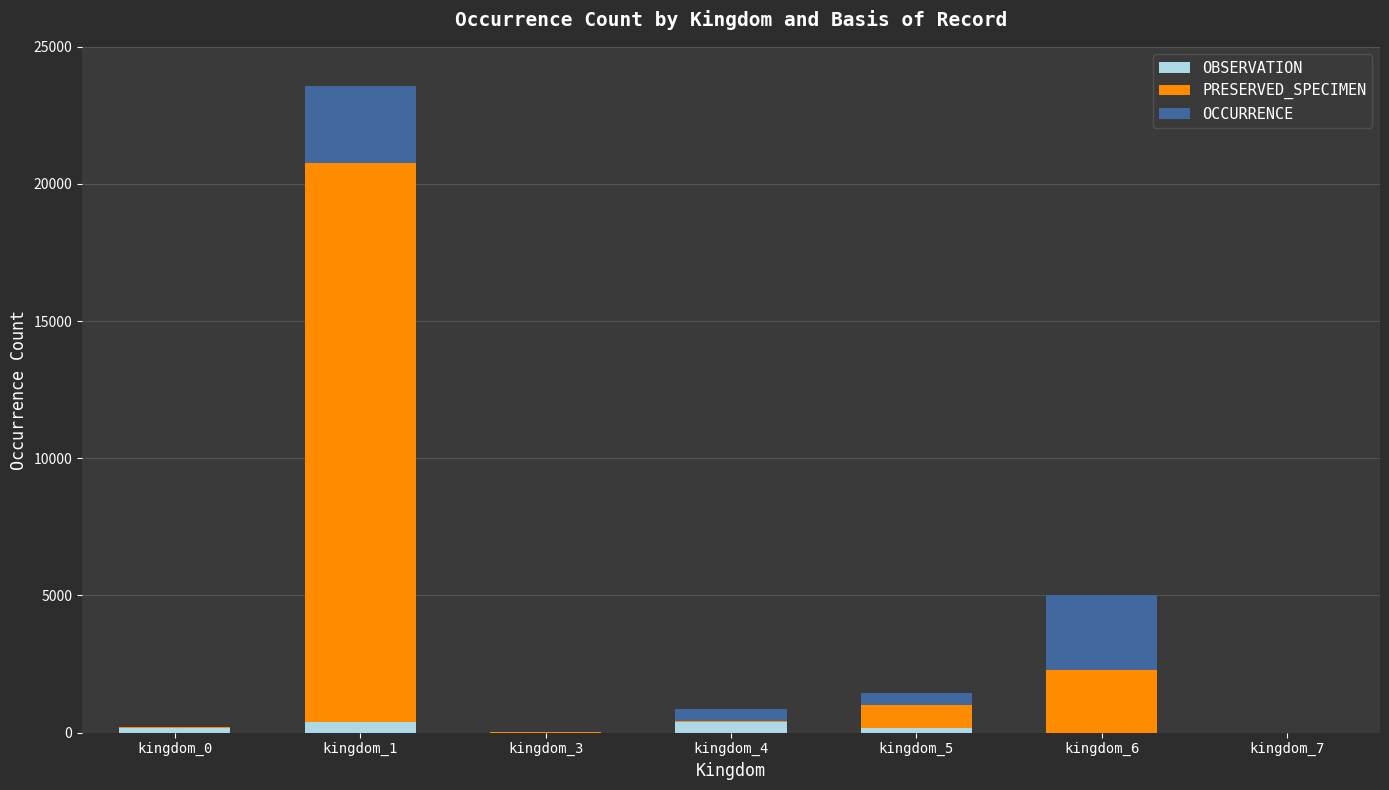

What are all the series names shown in the legend?

OBSERVATION, PRESERVED_SPECIMEN, OCCURRENCE